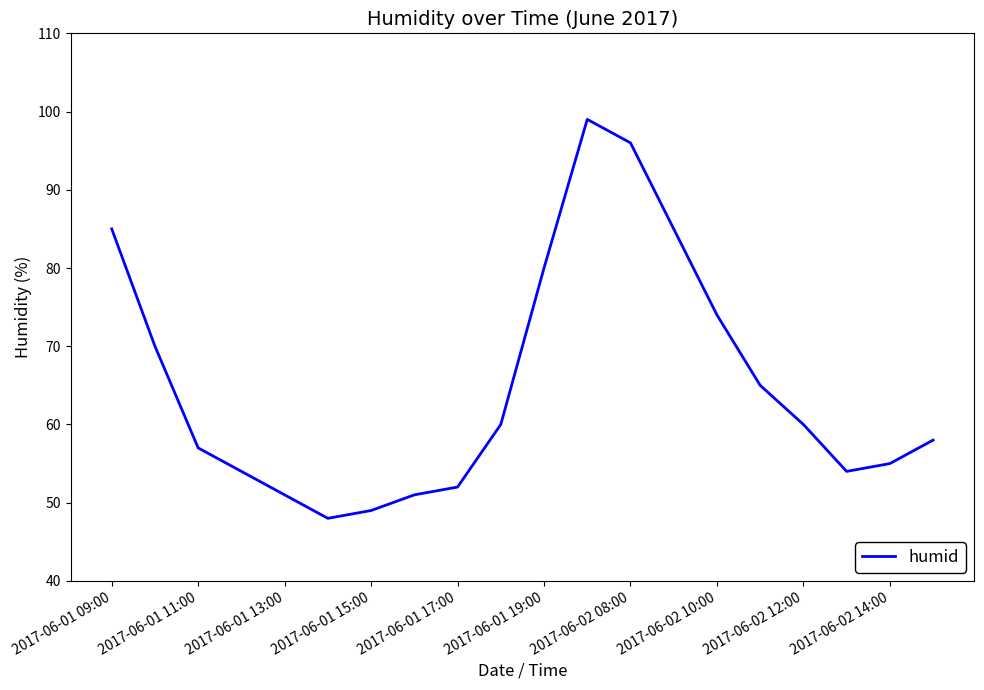

What is the greatest value displayed?

99